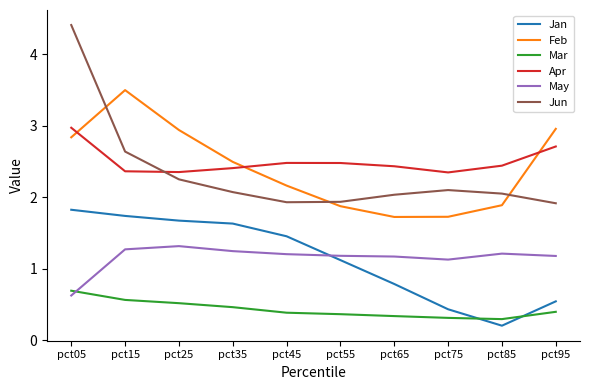

Which series has the widest spread of values?

Jun